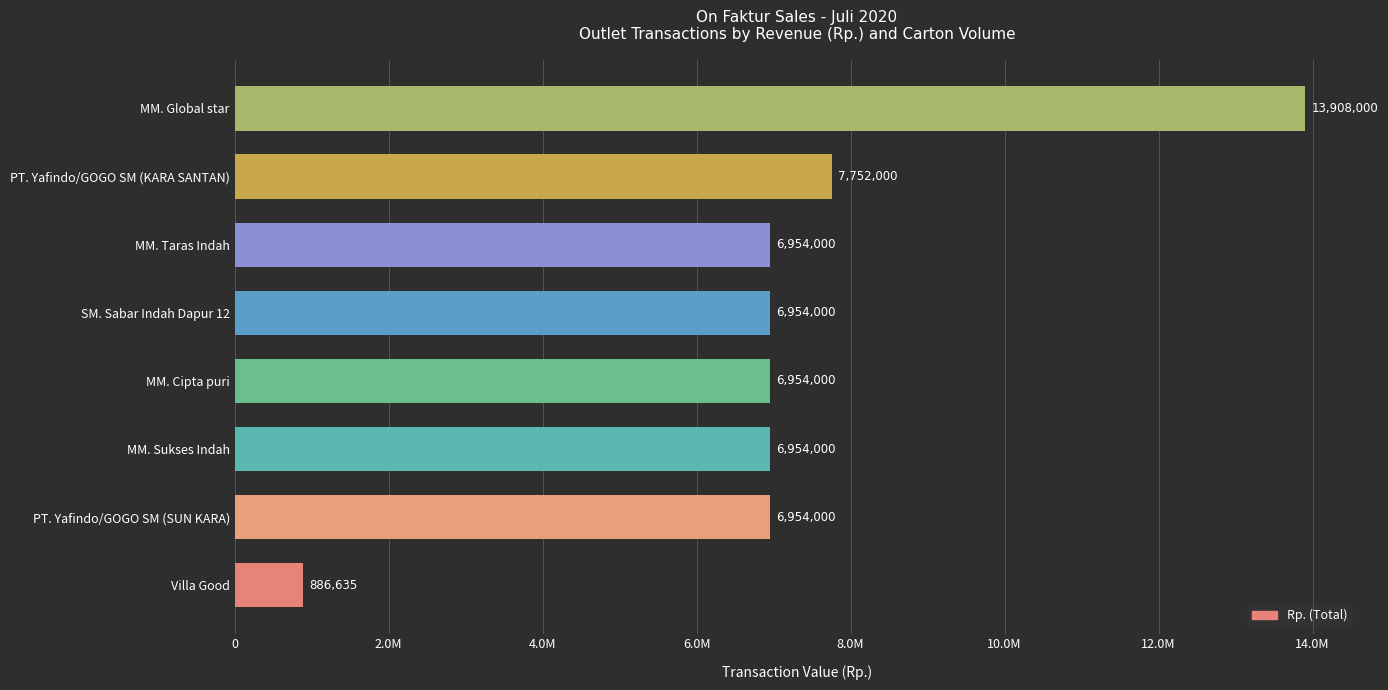

Does the chart contain any negative values?

No